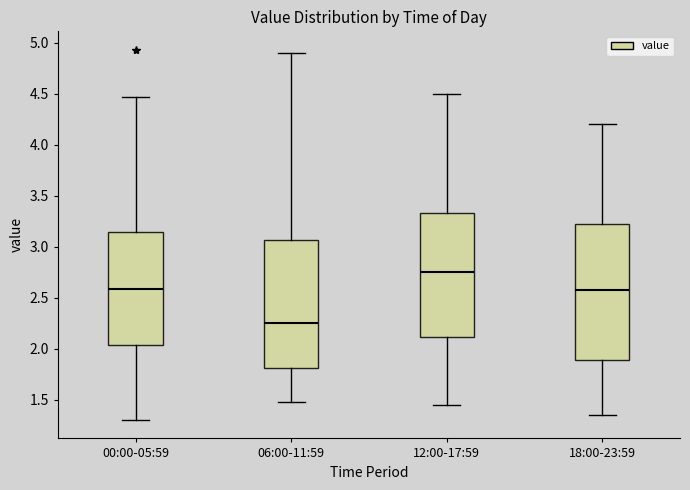

Where does the lower whisker of the box for 00:00-05:59 end on the y-axis? The values are not printed on the chart, so give them approximately, as read against the axis.

1.30